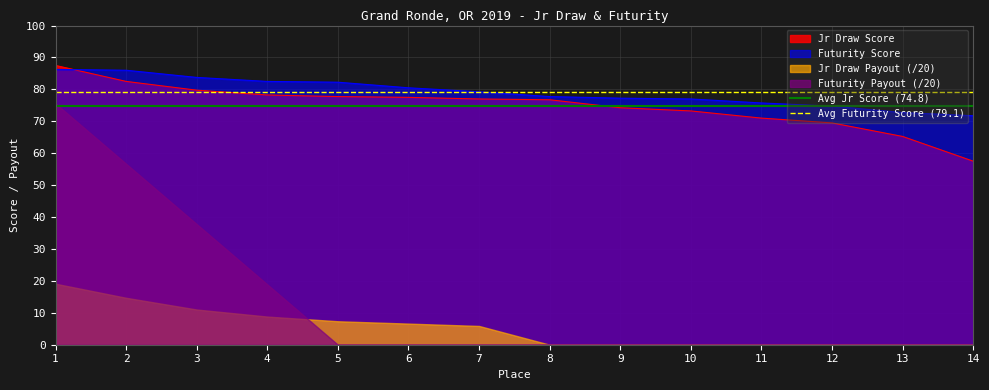

Which series has the largest total across all categories?

Avg Futurity Score (79.1)